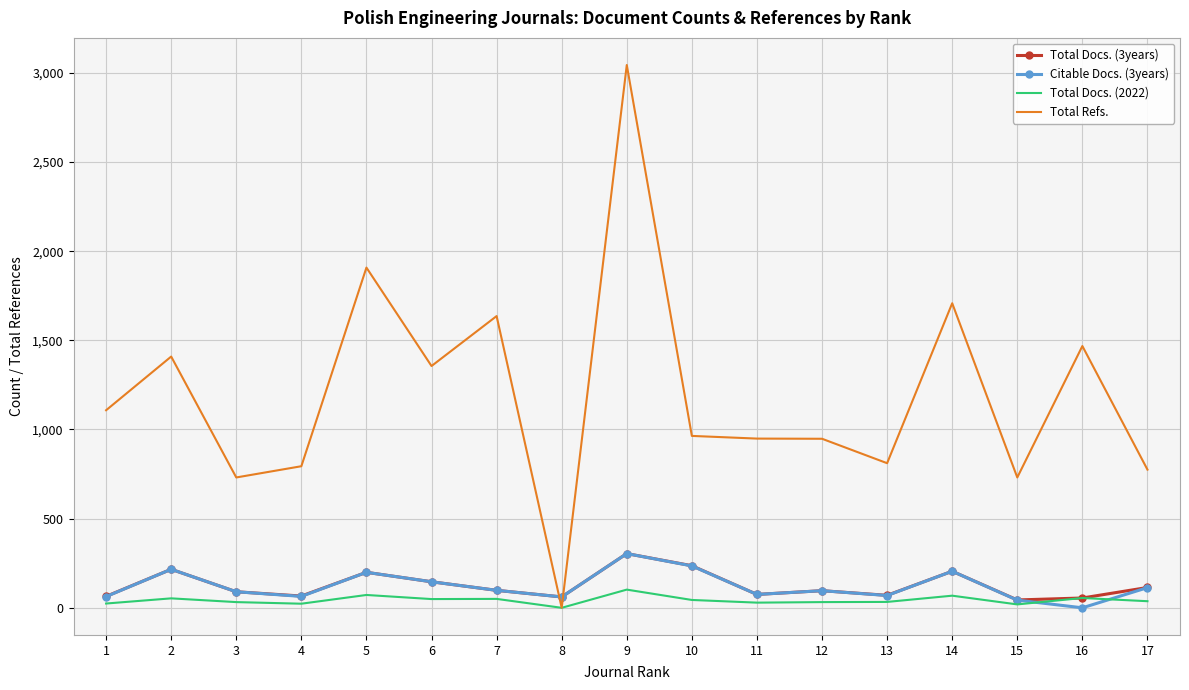

Which series ends up on top after the final intersection of Total Refs. and Citable Docs. (3years)?

Total Refs.